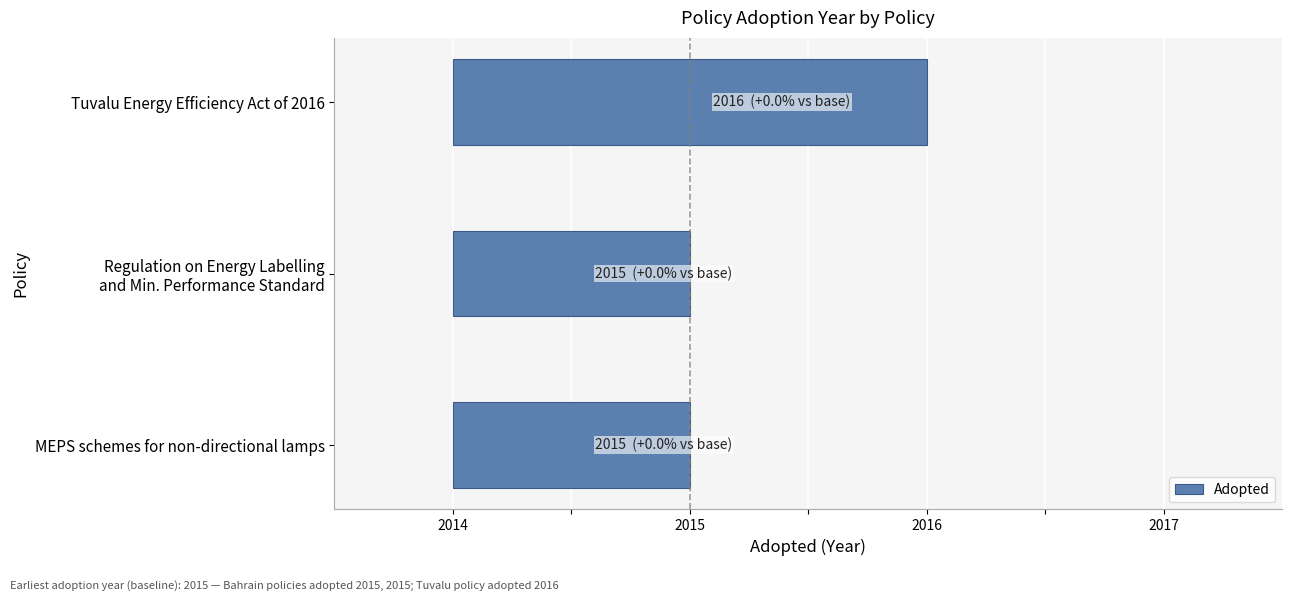

What is the sum of the values at Tuvalu Energy Efficiency Act of 2016 and MEPS schemes for non-directional lamps?

3